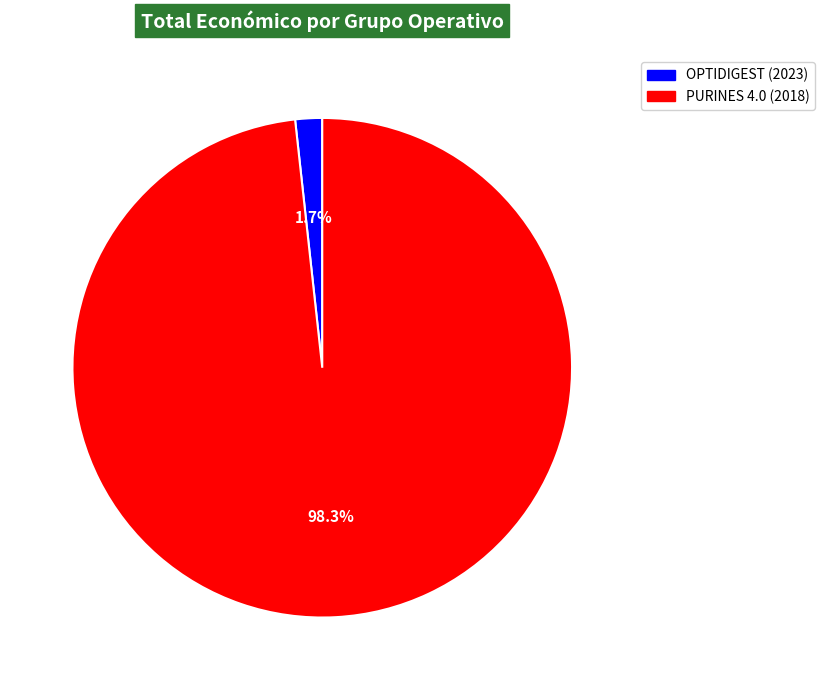

The OPTIDIGEST (2023) slice represents 2% of the pie. True or false?

True